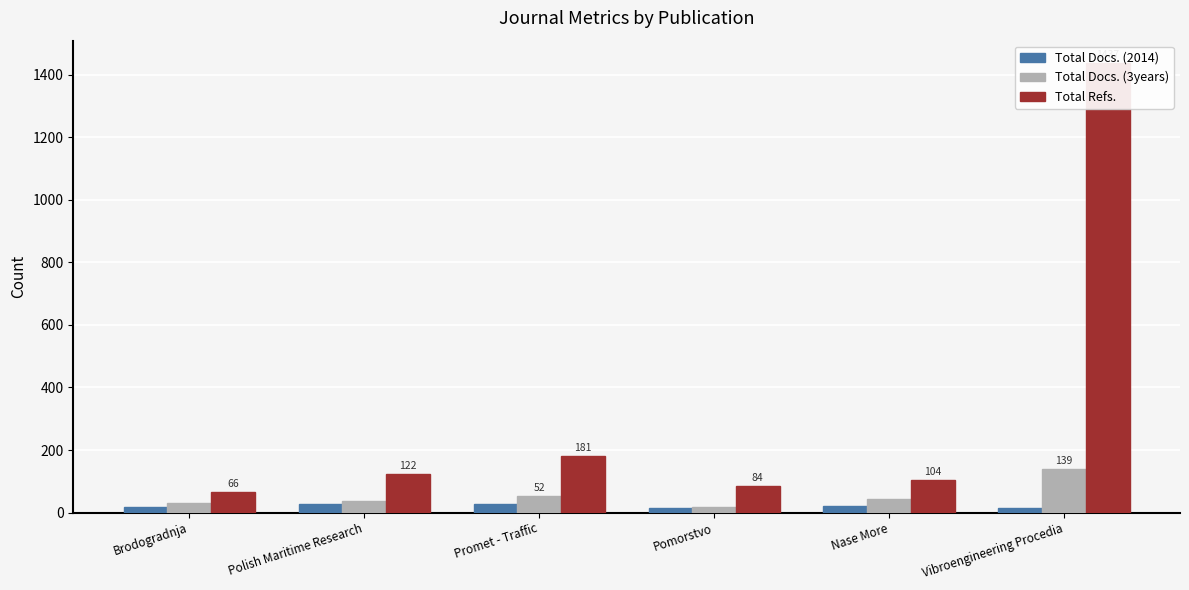

What is the minimum value shown in the chart?

13